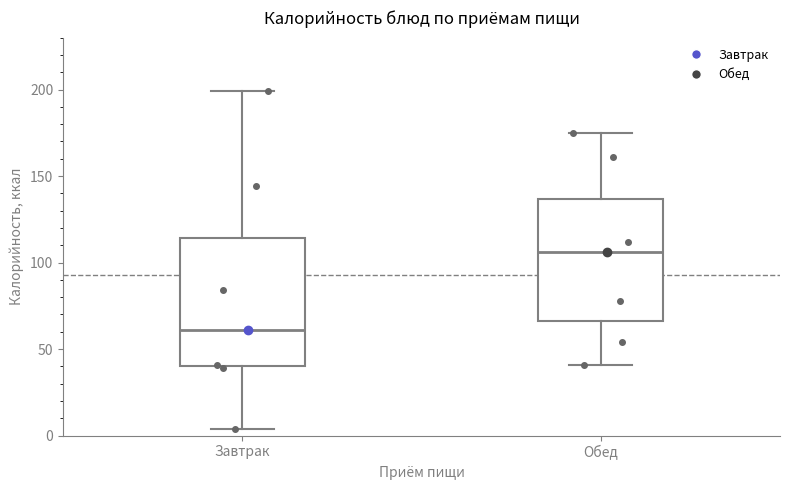

Reading left to right, read every box against the y-axis: the position of its median line, the range the box covers, and the ends of its whiskers. The values are not printed on the chart, so give them approximately, as read against the axis.

Завтрак: median 60, box 40 to 115, whiskers 5 to 200
Обед: median 105, box 65 to 135, whiskers 40 to 175